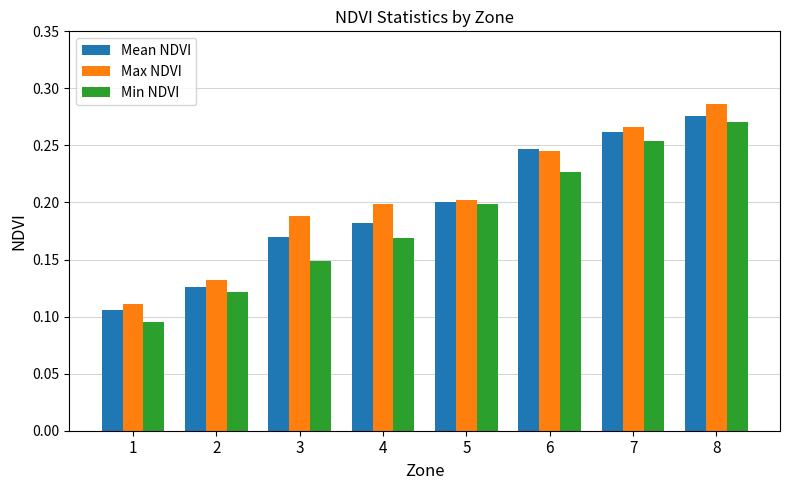

What is the sum of all Mean NDVI values?

1.6